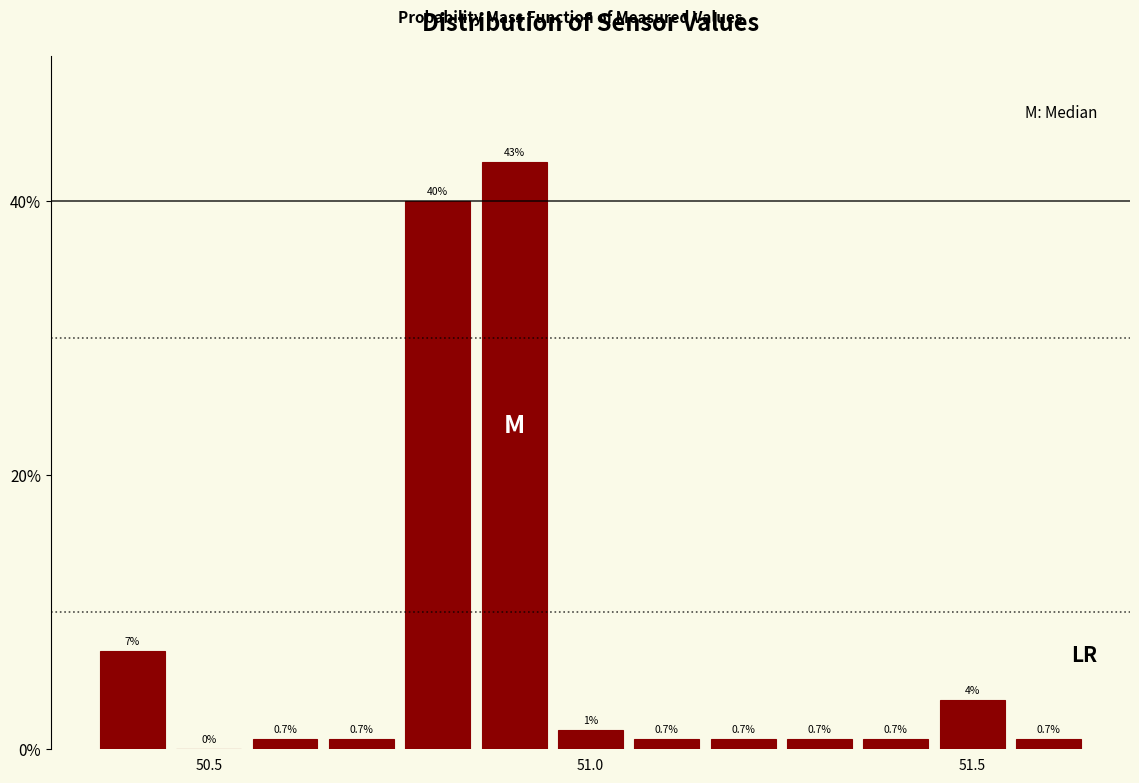

Read against the x-axis, roughly where is the centre of the tallest bar?

50.90